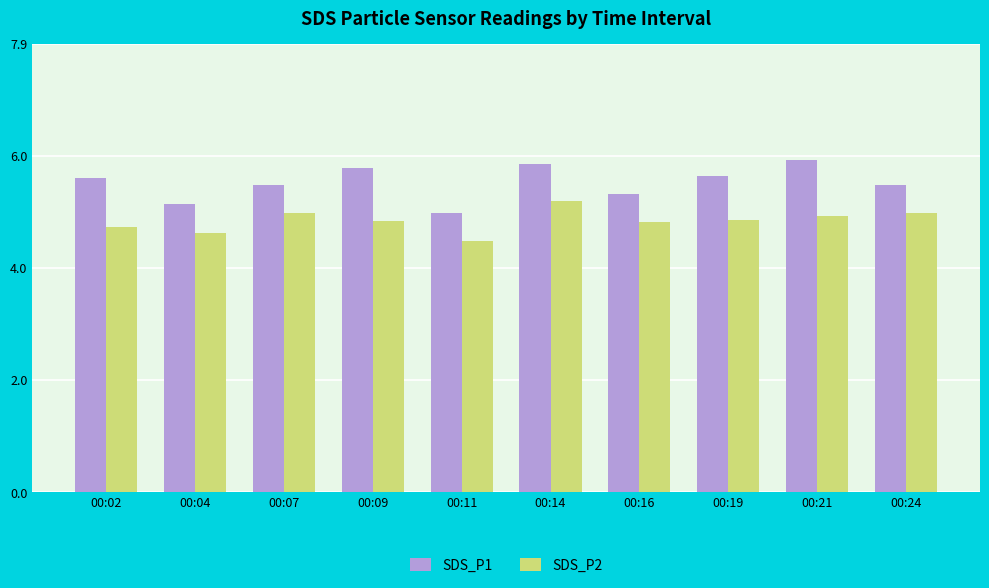

Where does the SDS_P1 series first go above 5?

00:02